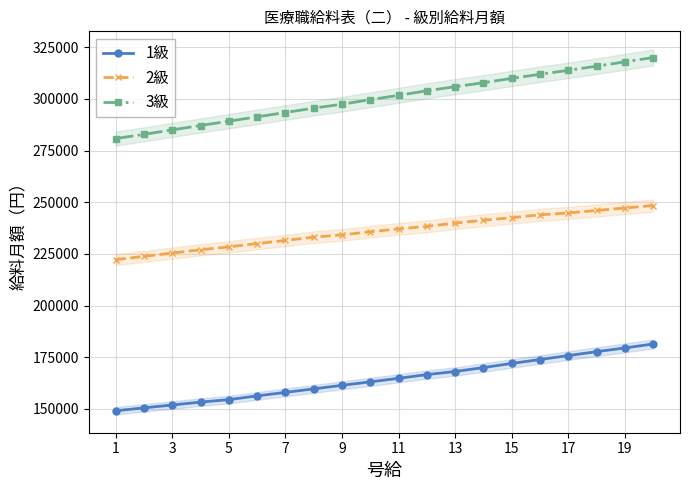

Reading right to left, list all the values displayed in this chart.

1級: 181400	179500	177700	175800	173900	172000	170000	168100	166600	164800	163100	161400	159700	158000	156300	154500	153300	151900	150500	149100
2級: 248400	247200	246000	244800	243900	242500	241300	239900	238300	237100	235700	234200	233100	231500	230000	228400	227000	225400	223800	222200
3級: 320000	317900	315800	313800	311900	309900	307800	305900	303900	301700	299600	297400	295500	293400	291300	289200	287100	285000	282800	280800